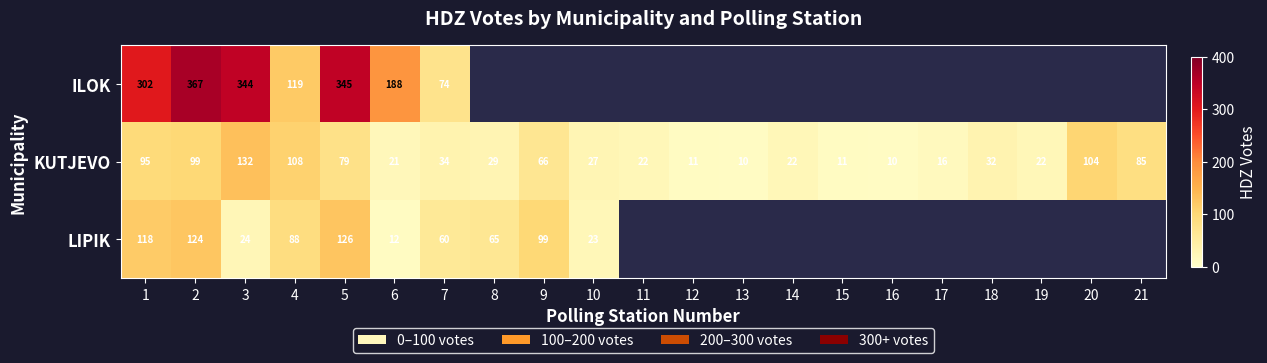

What is the difference between the highest and lowest values at 1?

207